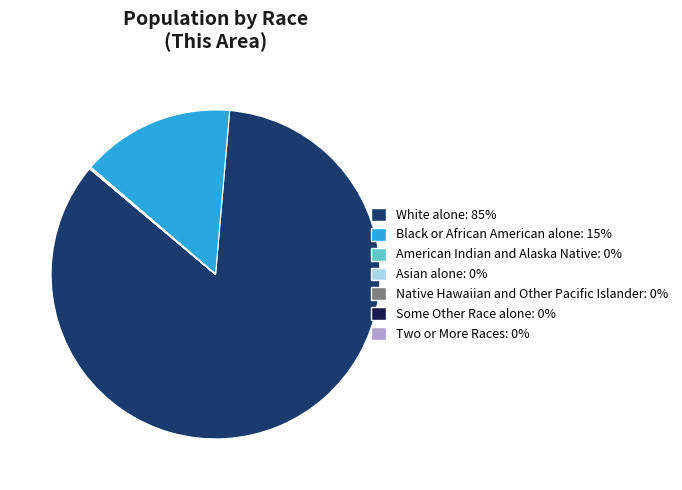

The Black or African American alone: 15% slice represents 22% of the pie. True or false?

False